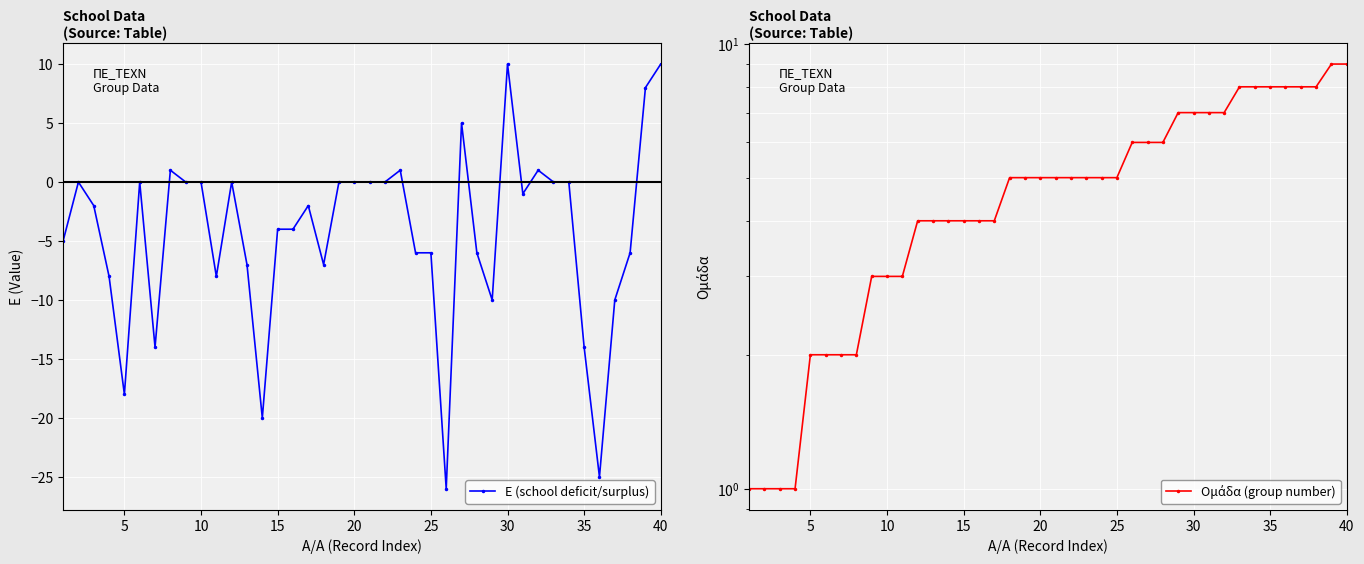

How many times do E (school deficit/surplus) and Ομάδα (group number) cross each other?

3